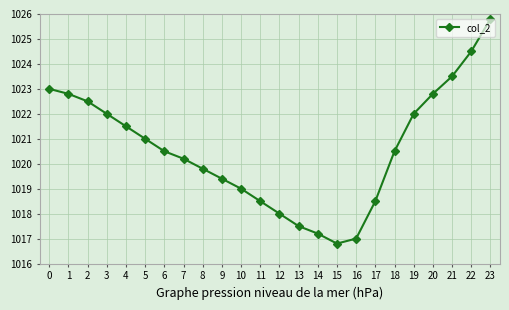

How many categories are shown in the chart?

24